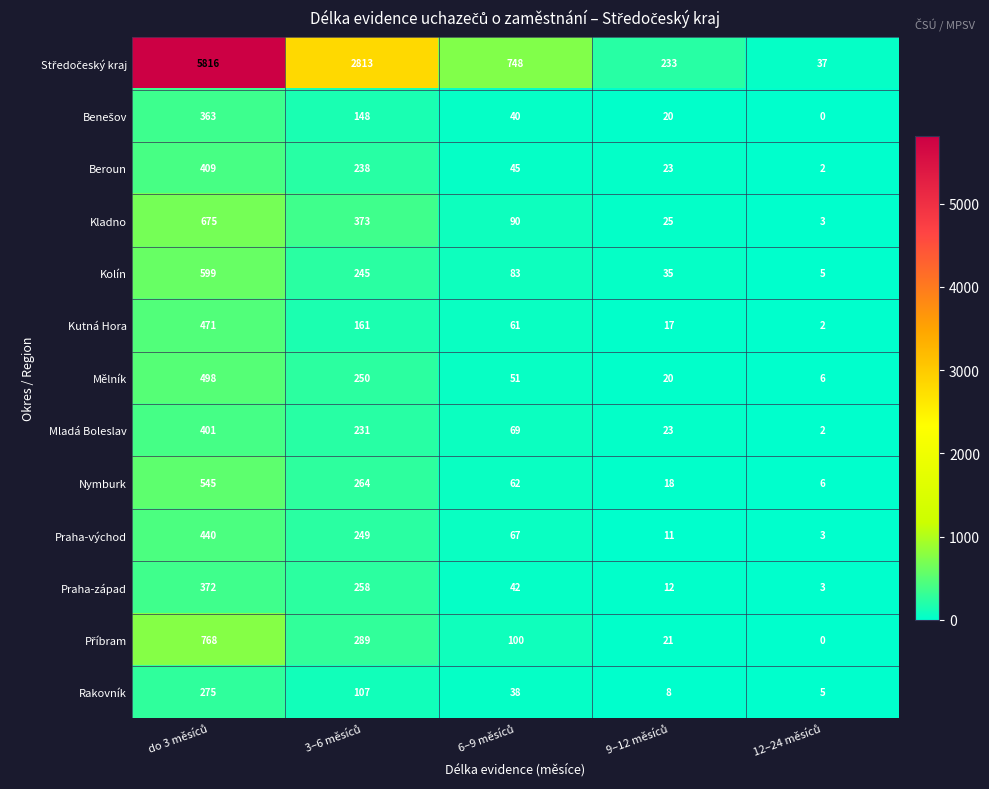

What is the difference between the maximum and minimum values in the Kolín series?

594